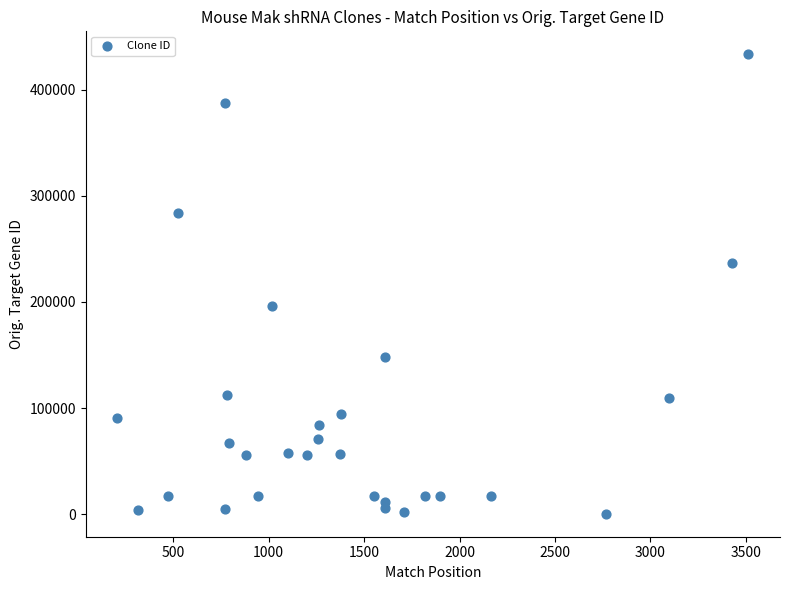

What is the range of Y values (max minus min)?

432819